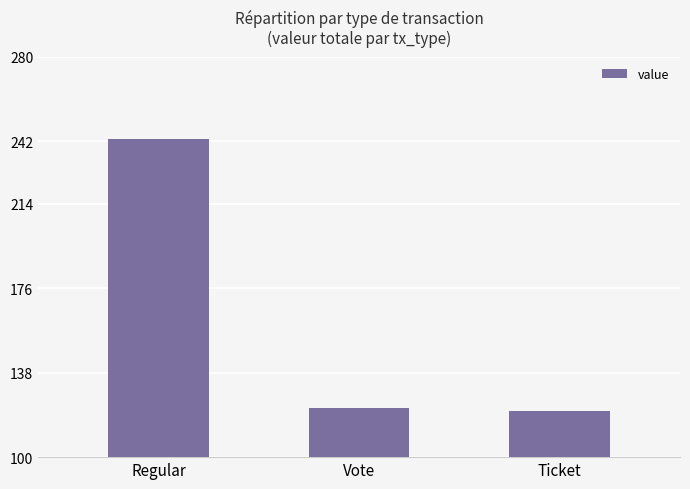

Read the value at Regular.

242.9